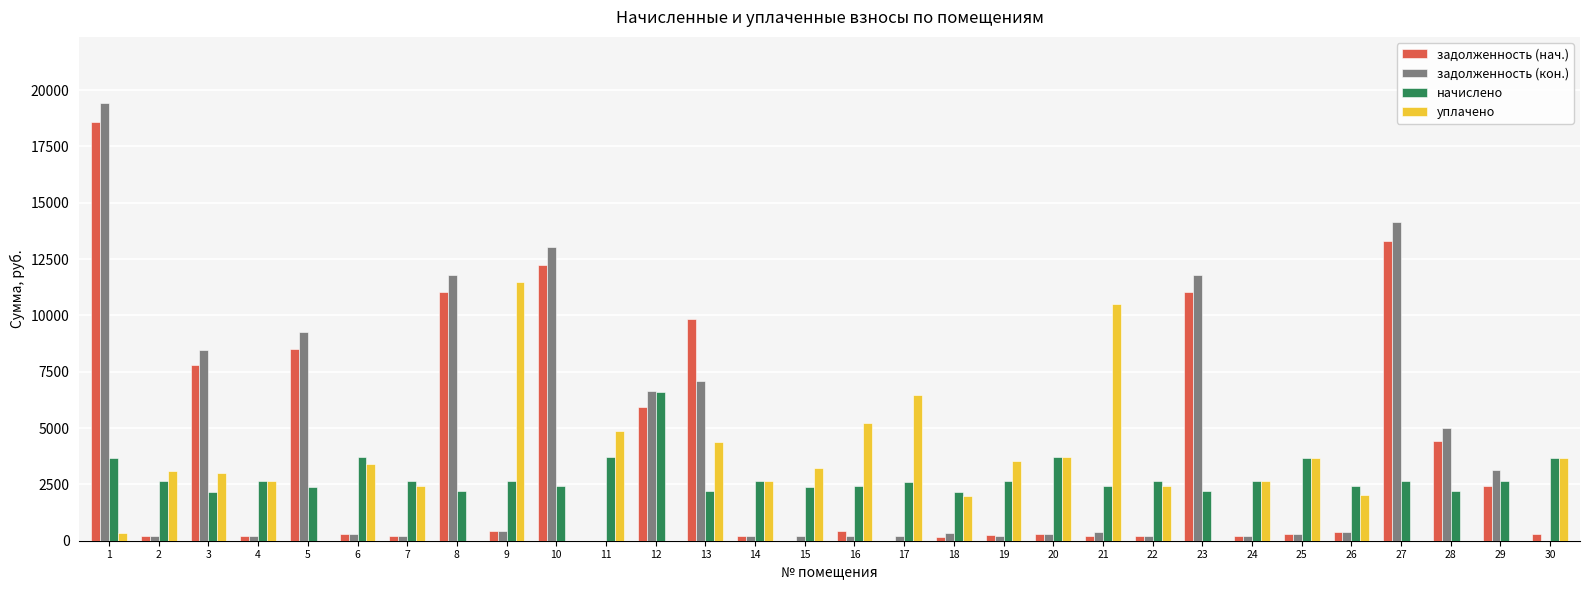

Which series has the largest range (max minus min)?

задолженность (кон.)